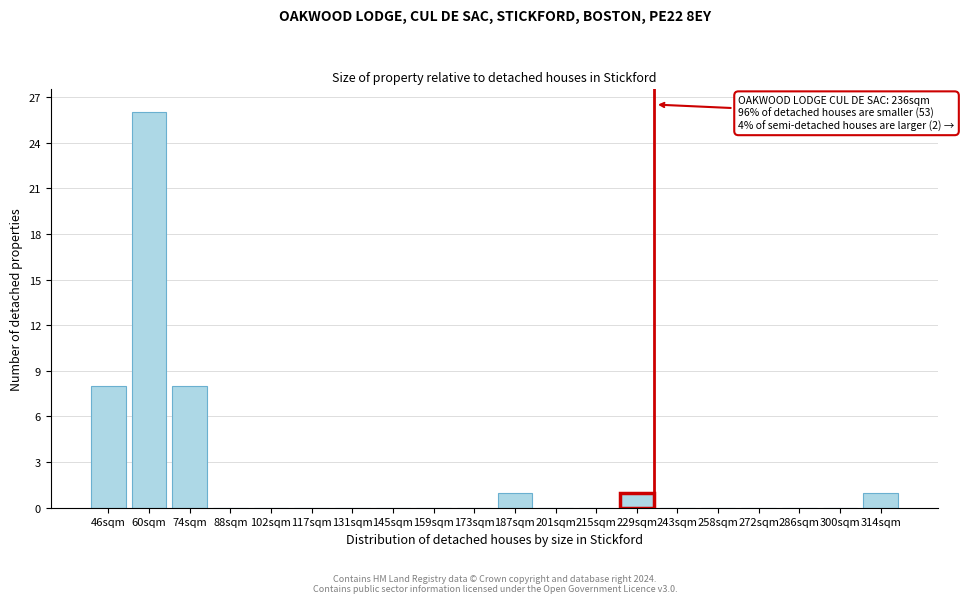

Reading left to right, list all the values displayed in this chart.

46sqm=8	60sqm=26	74sqm=8	88sqm=0	102sqm=0	117sqm=0	131sqm=0	145sqm=0	159sqm=0	173sqm=0	187sqm=1	201sqm=0	215sqm=0	229sqm=1	243sqm=0	258sqm=0	272sqm=0	286sqm=0	300sqm=0	314sqm=1